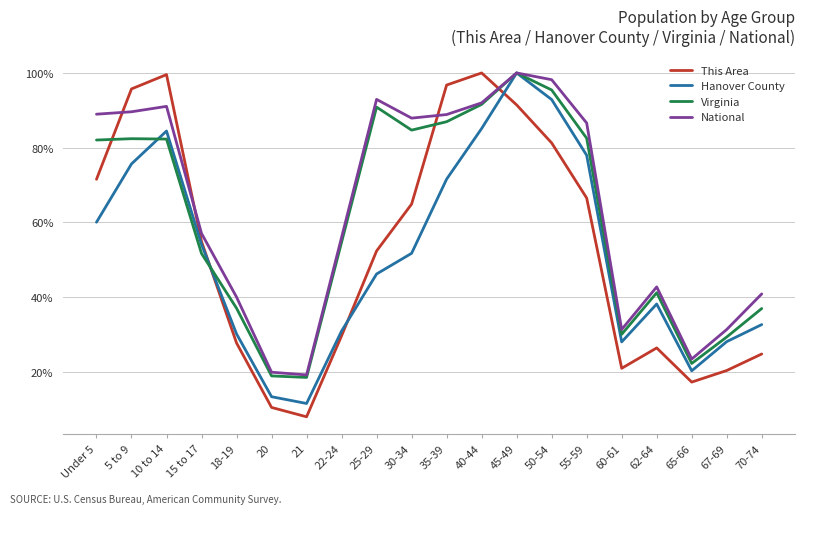

The This Area series shows 46.5 at 55-59. True or false?

False